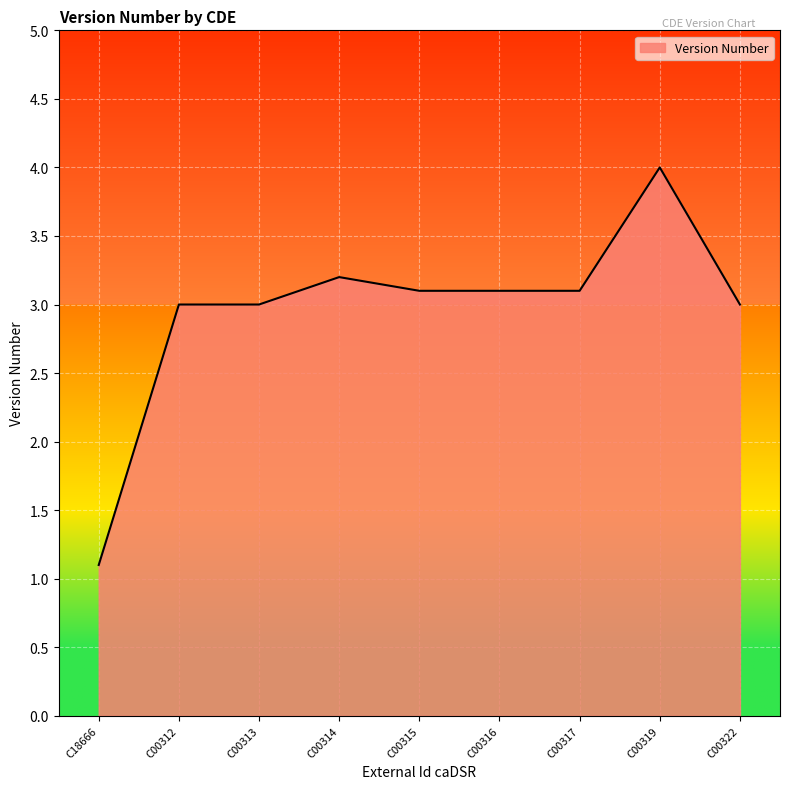

Between C00317 and C00319, which is larger?

C00319